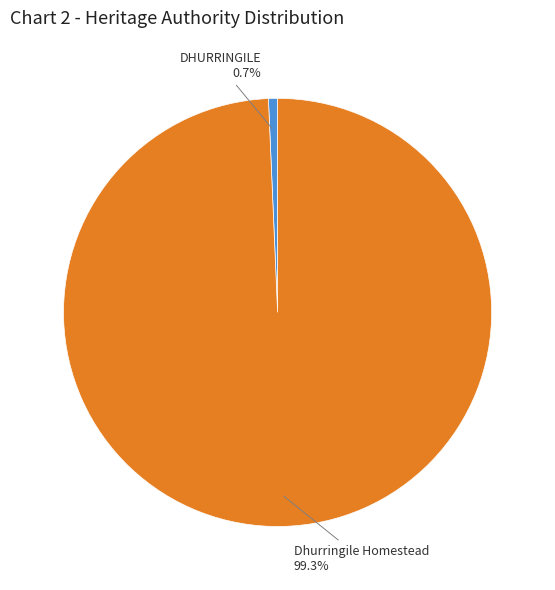

Count the number of slices in the pie.

2